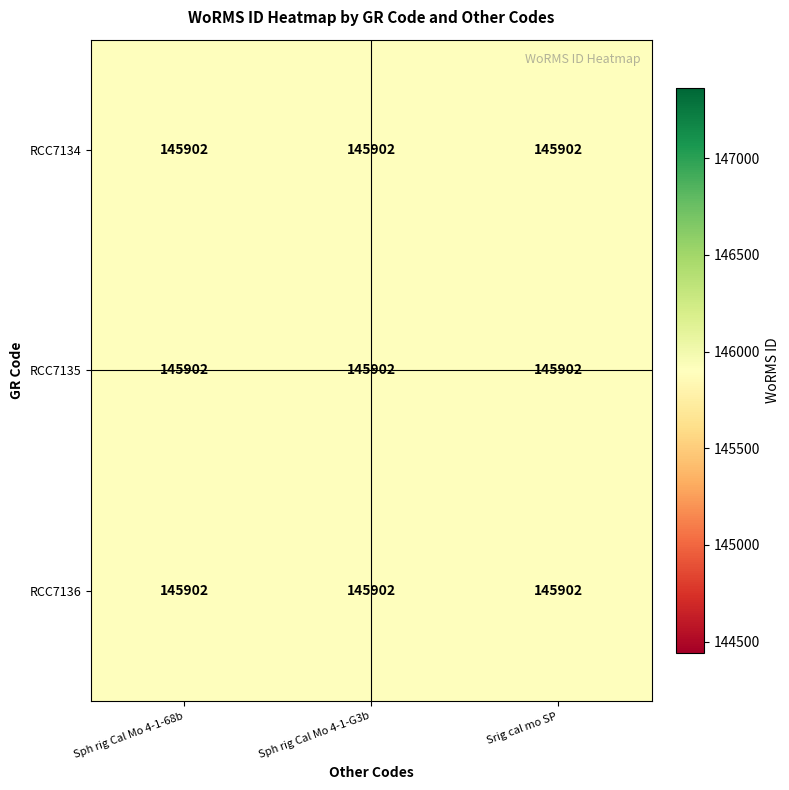

The value of RCC7136 at Srig cal mo SP is 145902.9. True or false?

True